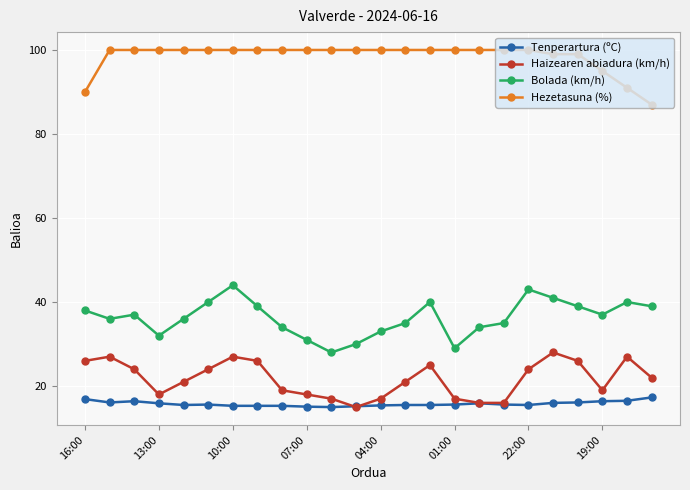

Rank the series by their maximum value, from lowest to highest.

Tenperartura (ºC), Haizearen abiadura (km/h), Bolada (km/h), Hezetasuna (%)